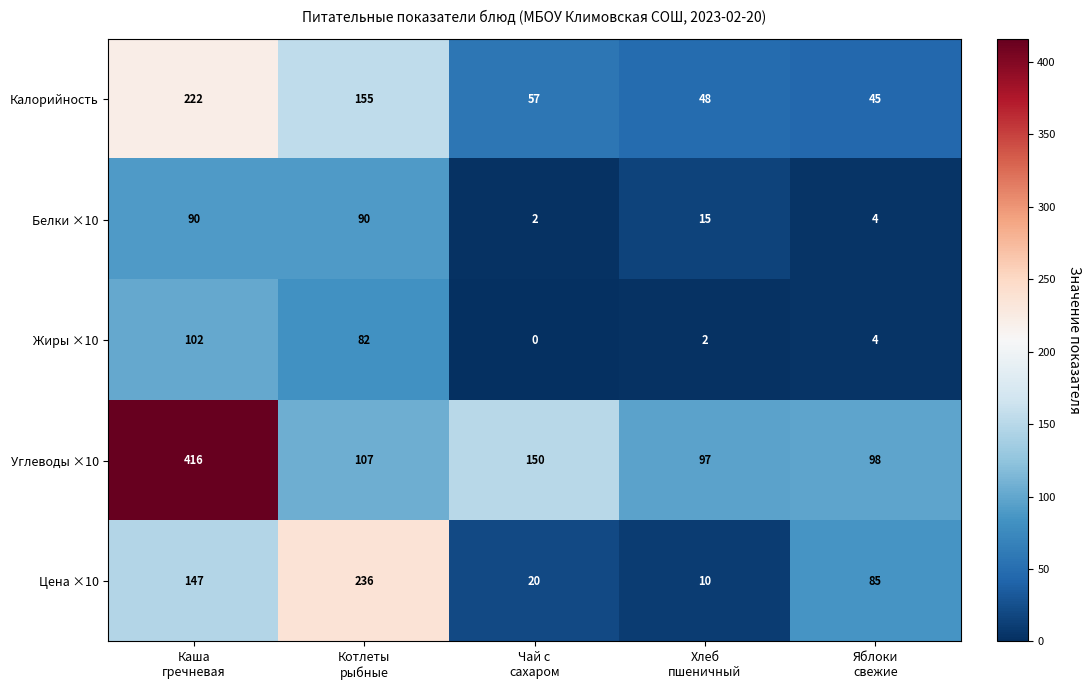

Reading left to right, list all the values displayed in this chart.

Калорийность: 222	155	57	48	45
Белки ×10: 90	90	2	15	4
Жиры ×10: 102	82	0	2	4
Углеводы ×10: 416	107	150	97	98
Цена ×10: 147	236	20	10	85